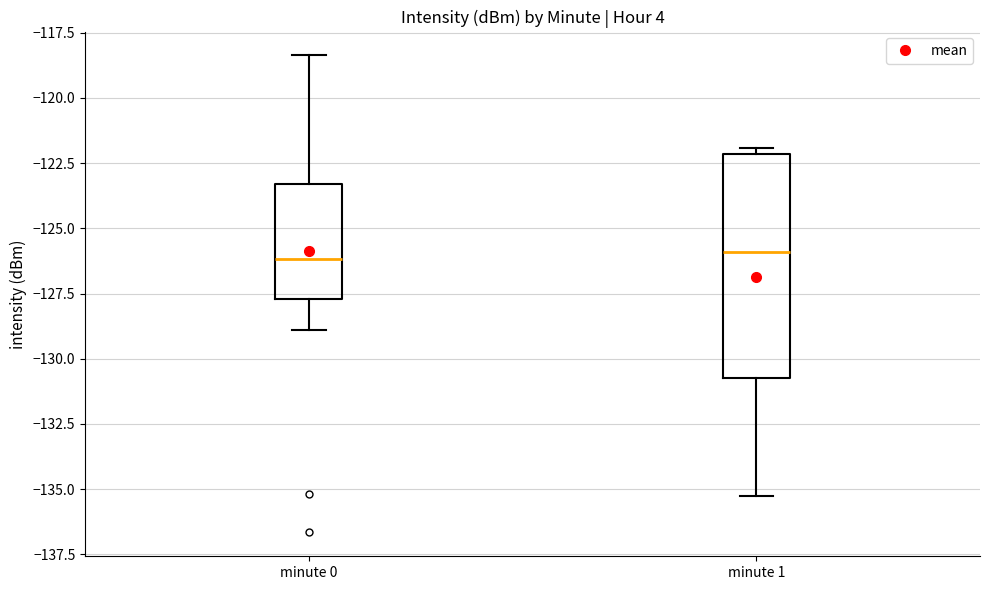

Where is the lower edge of the box for minute 0 on the y-axis? The values are not printed on the chart, so give them approximately, as read against the axis.

-127.5